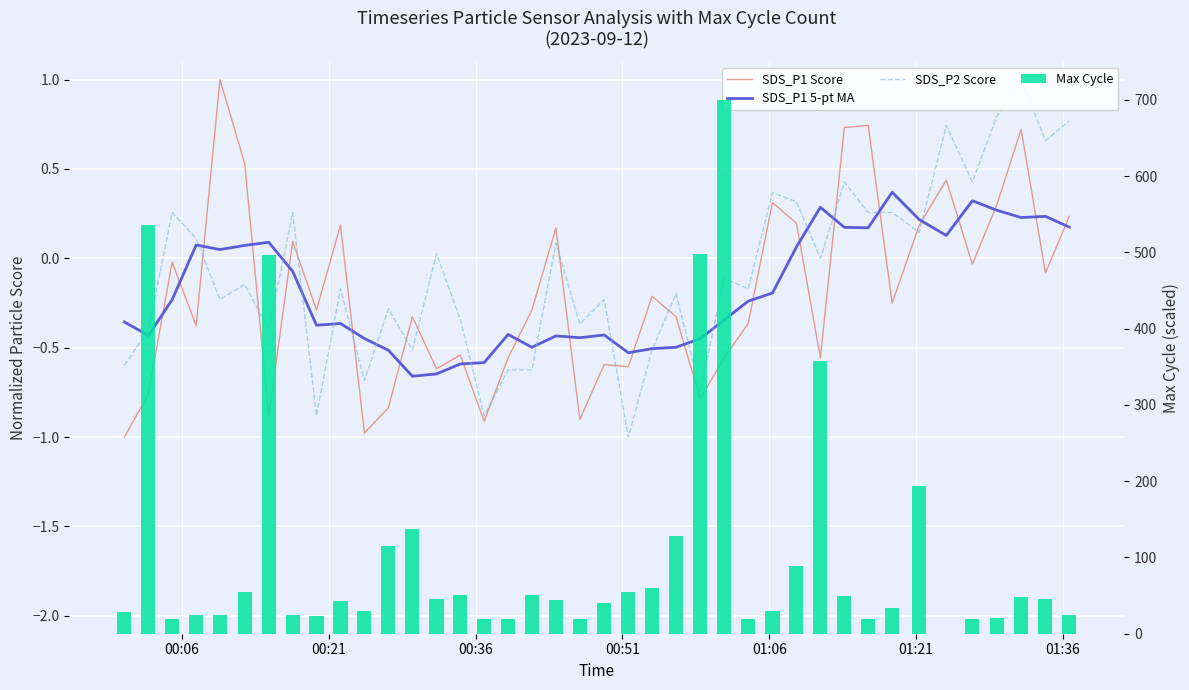

What is the average value of the SDS_P1 5-pt MA series?

-0.2